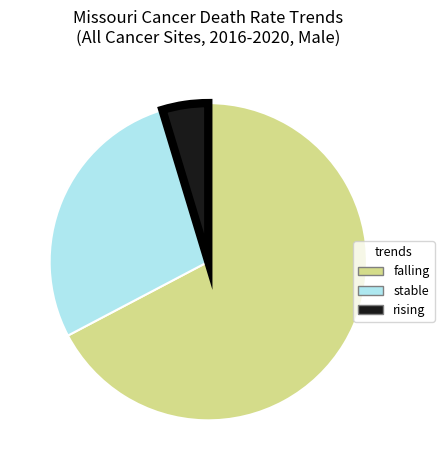

What is the largest slice in the pie chart?

falling